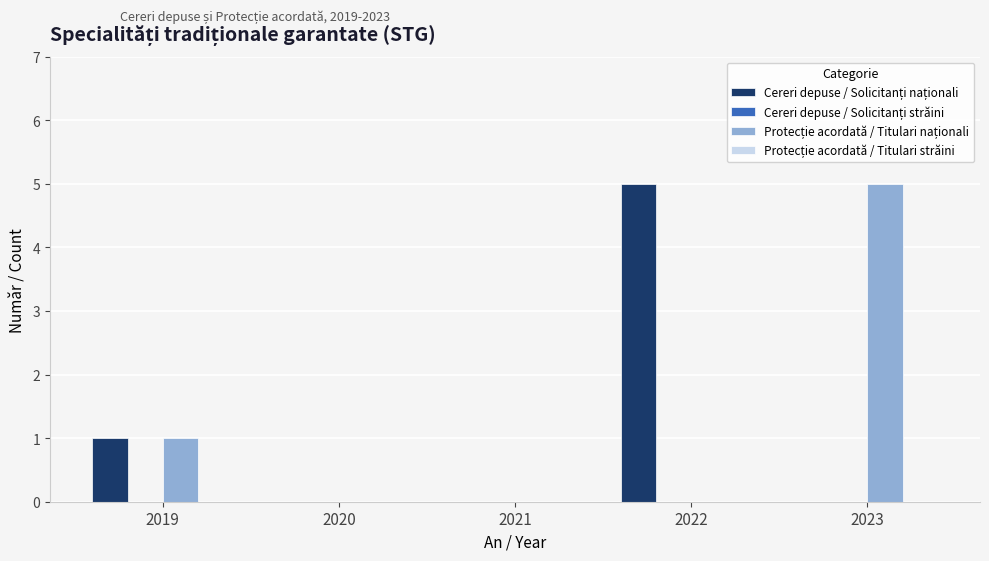

What is the total value across all series at 2022?

5